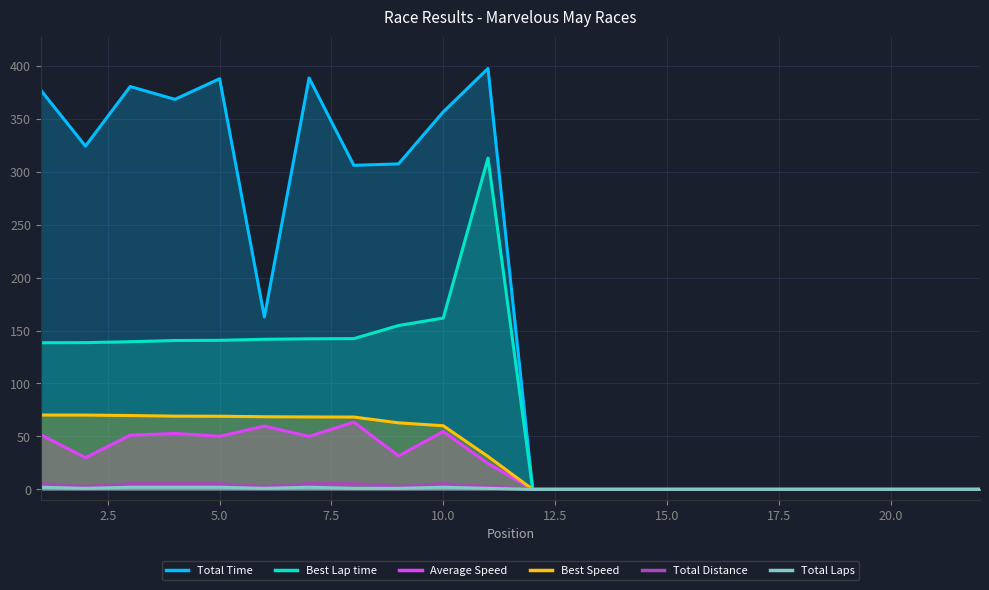

How many data points does each series have?

22